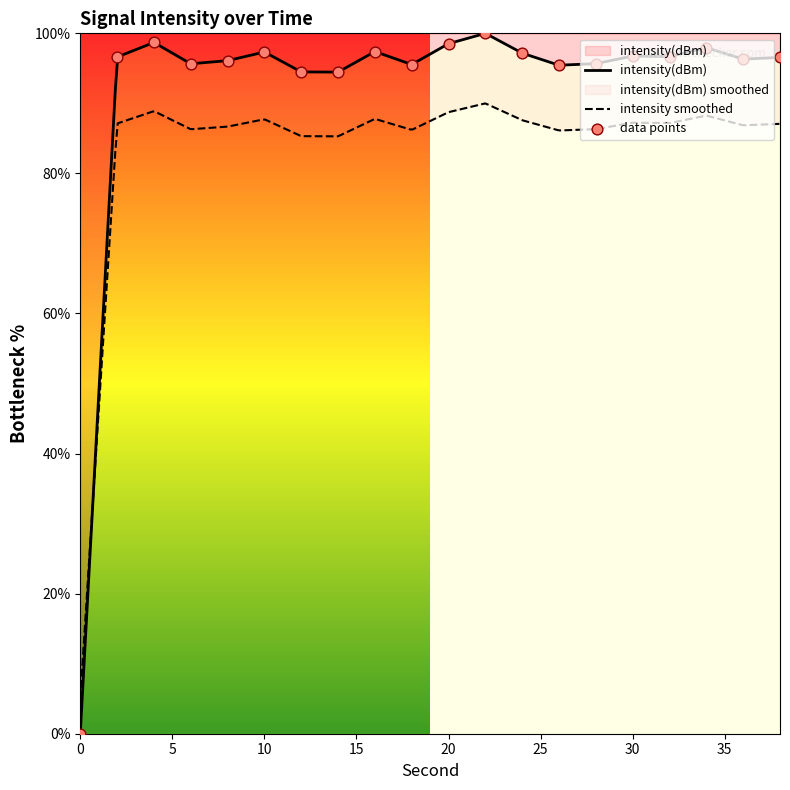

What is the change in value from 0 to 14?

+94.5